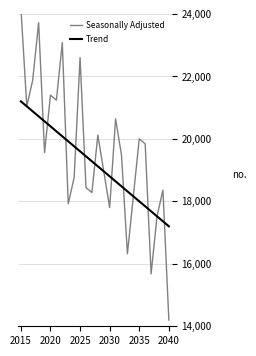

Is it true that Trend equals 19600 at 2025?

True